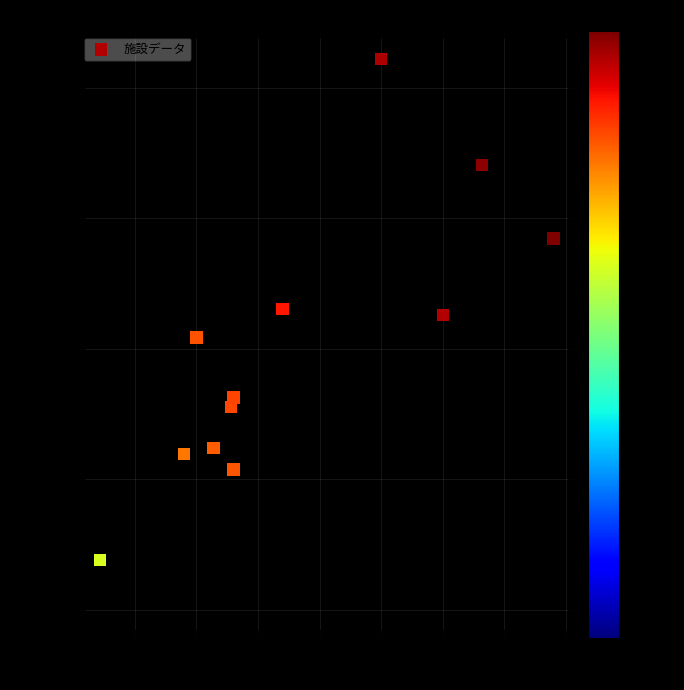

What is the range of Y values (max minus min)?

42197